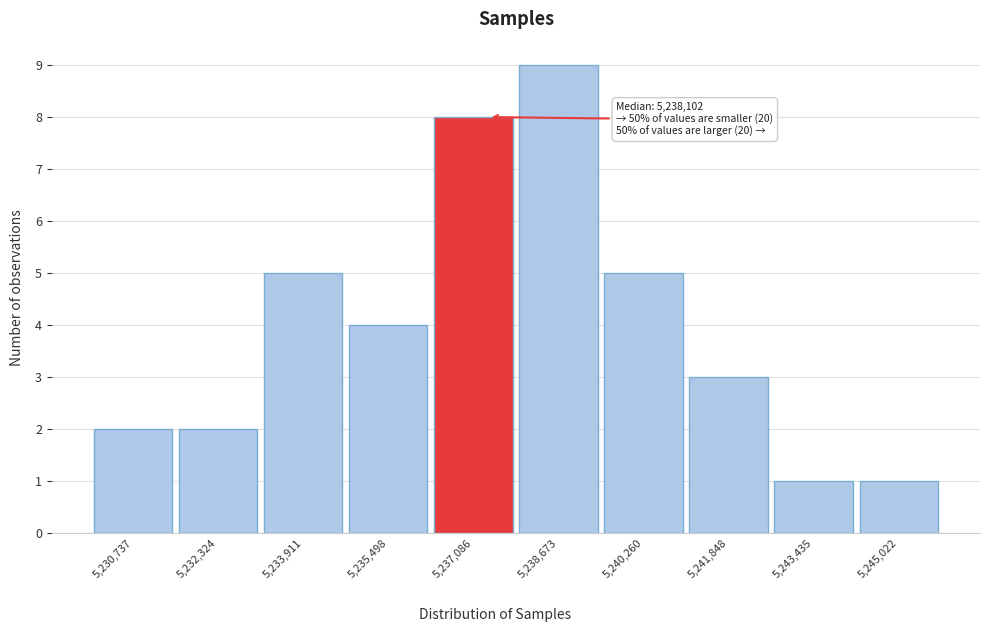

Reading right to left, list all the values displayed in this chart.

1	1	3	5	9	8	4	5	2	2